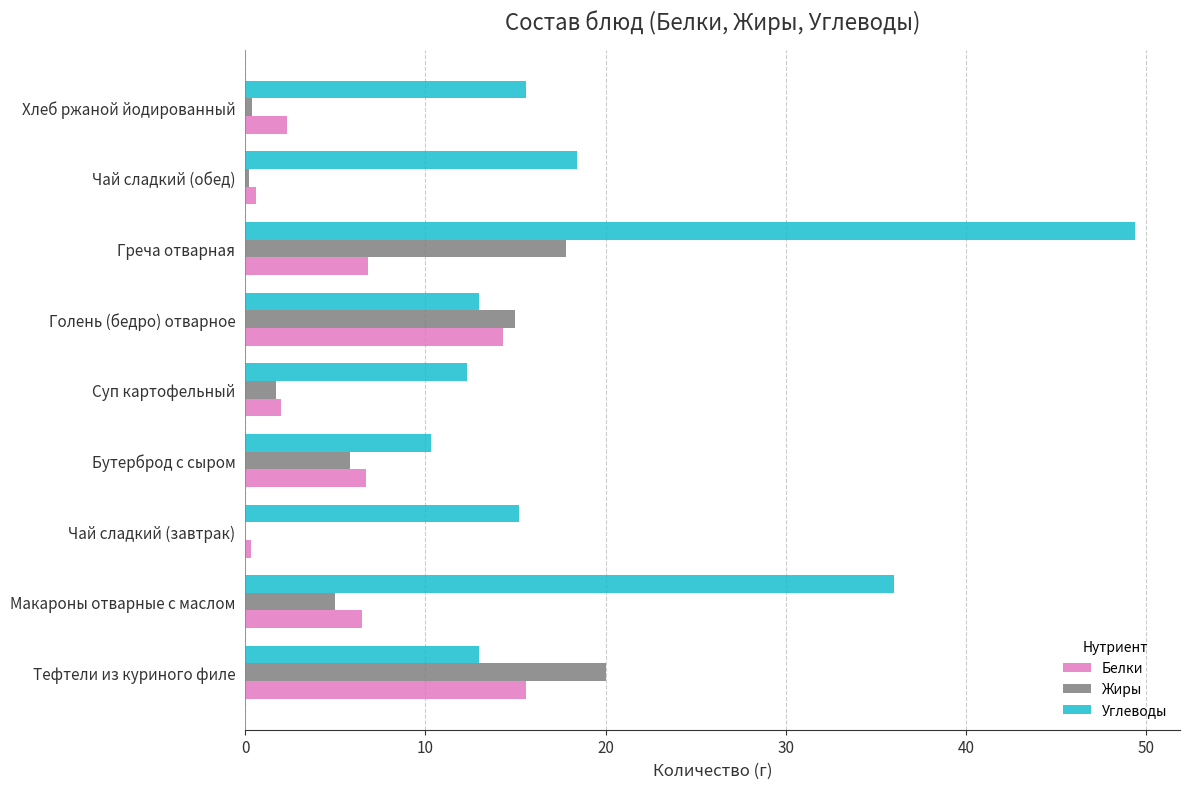

Is it true that Углеводы equals 13.0 at Тефтели из куриного филе?

True